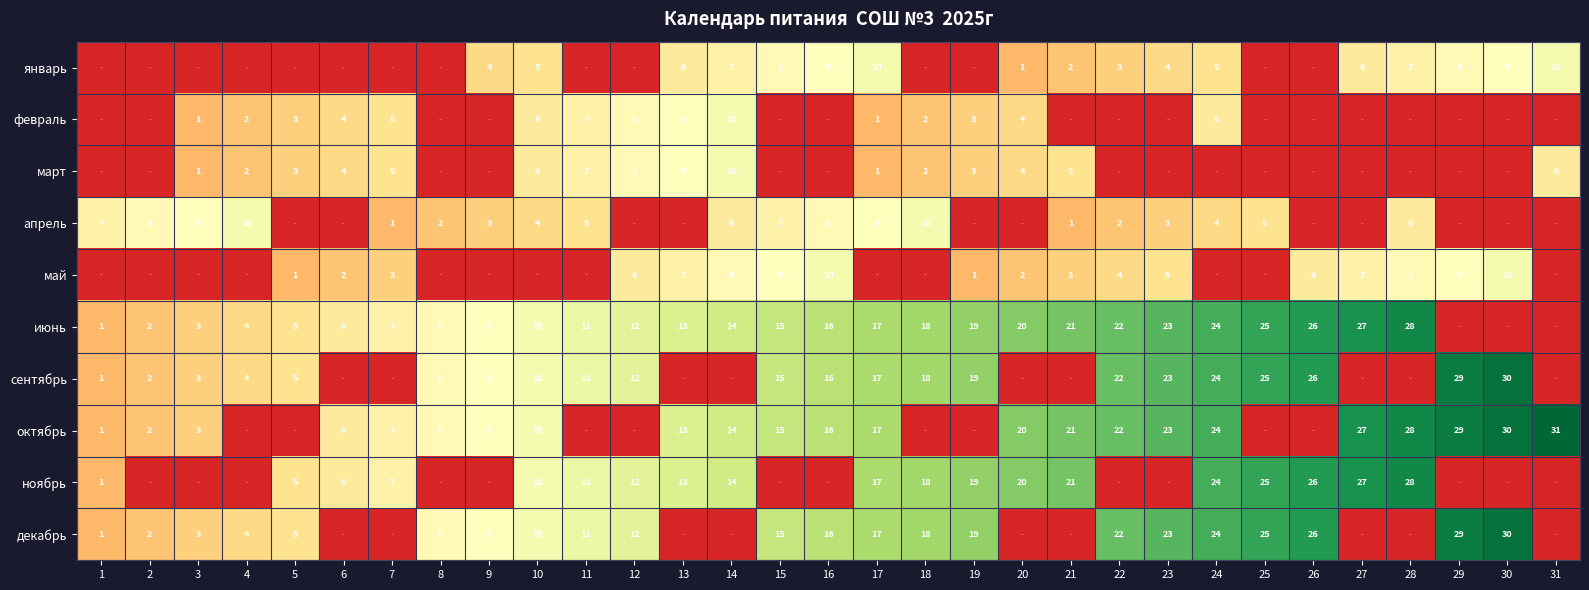

What is the difference between the highest and lowest values at 28?

30